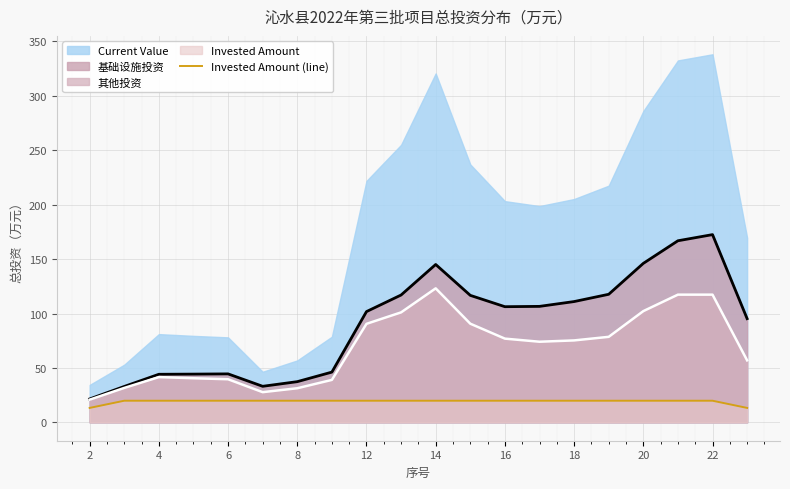

How many lines are shown in the chart?

1